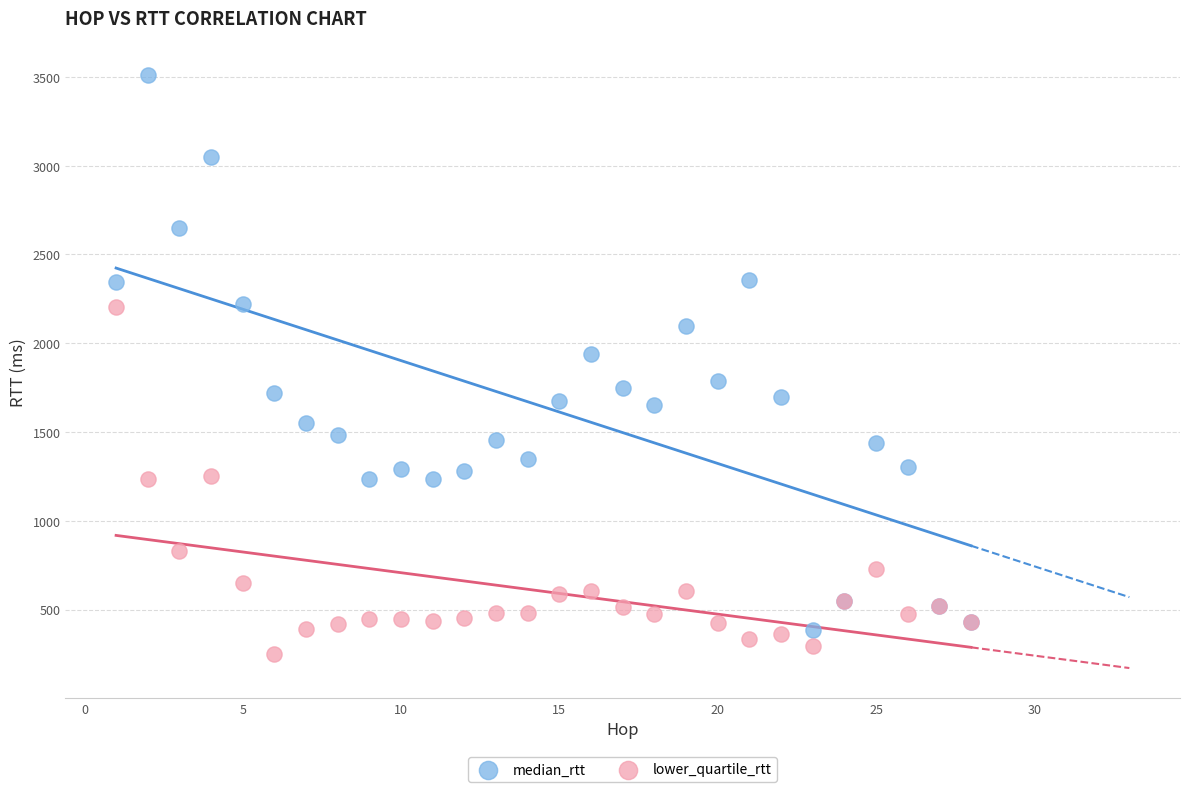

Which series reaches the maximum Y coordinate?

median_rtt